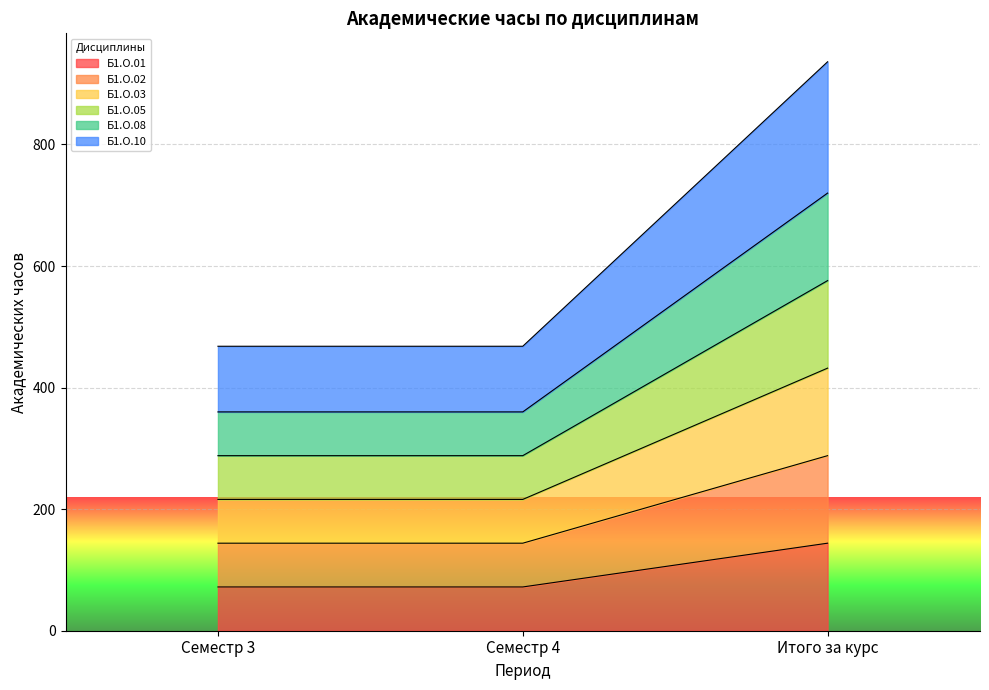

Does the chart display data point markers on the line(s)?

No